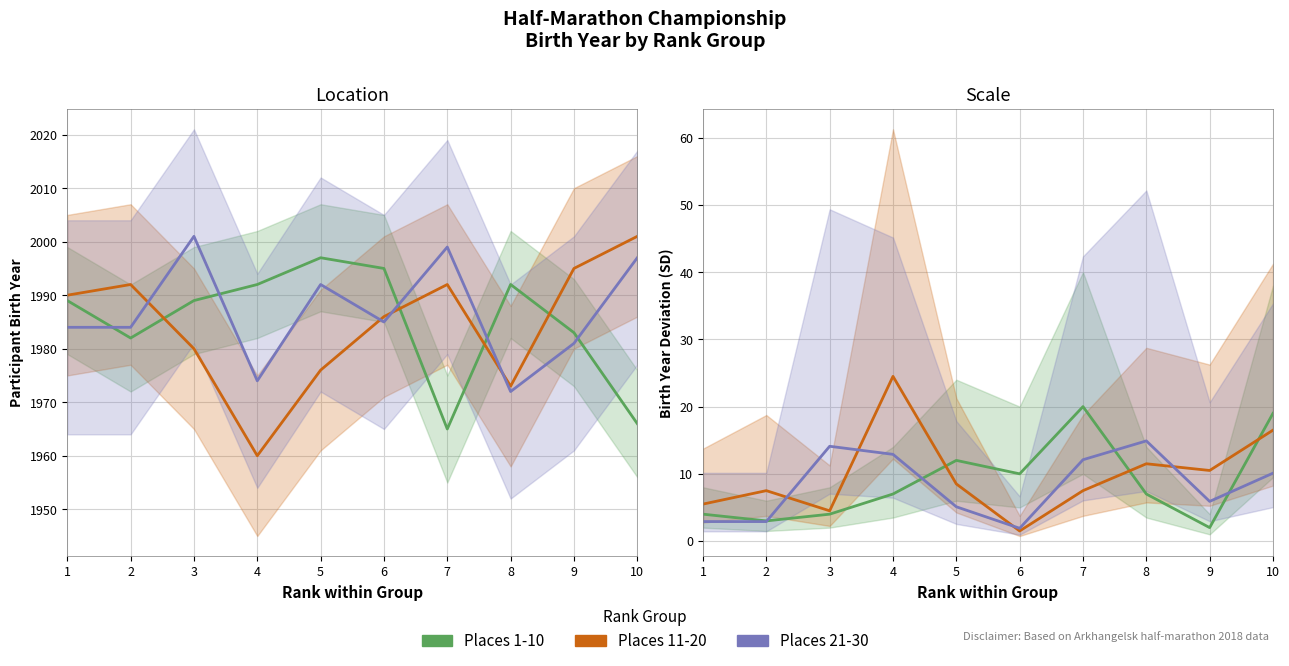

How many times do Places 11-20 and Places 1-10 cross each other?

3